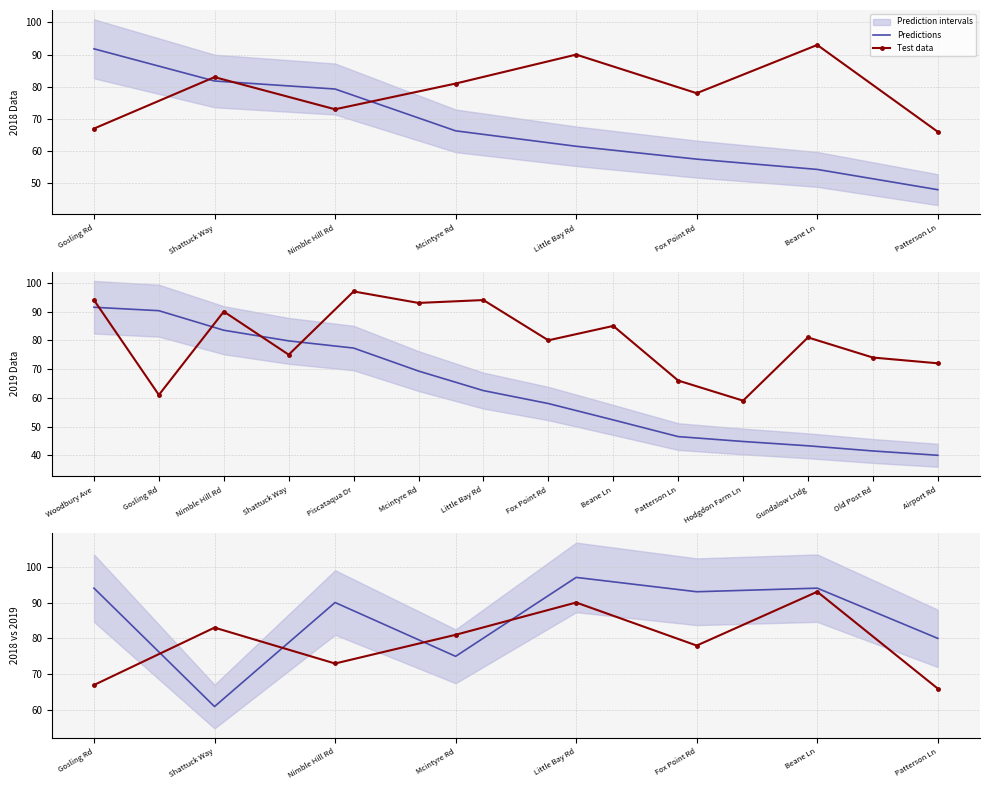

Between Patterson Ln and Mcintyre Rd, which is larger?

Patterson Ln